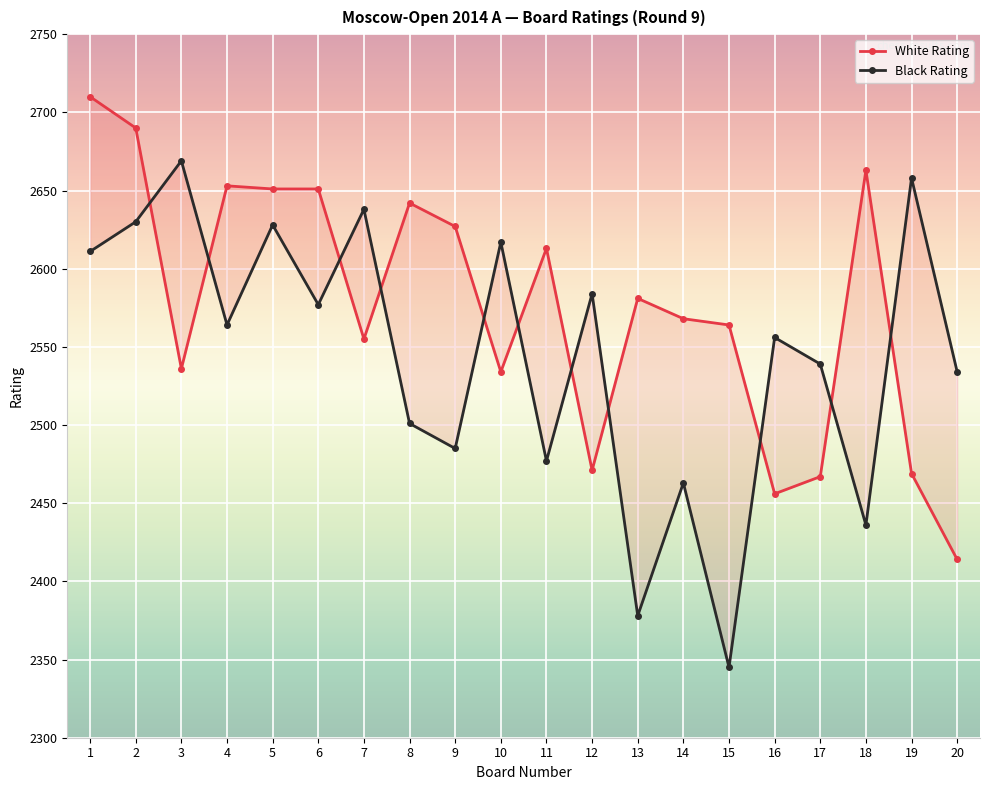

True or false: White Rating has a value of 2627 at 9.

True